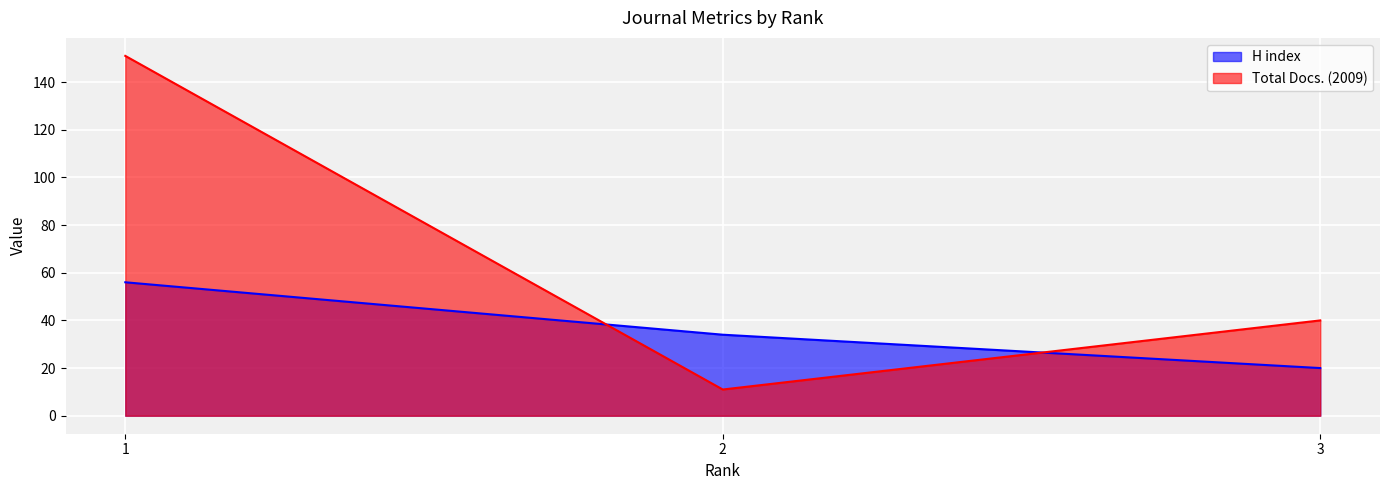

True or false: H index has a value of 20 at 3.

True